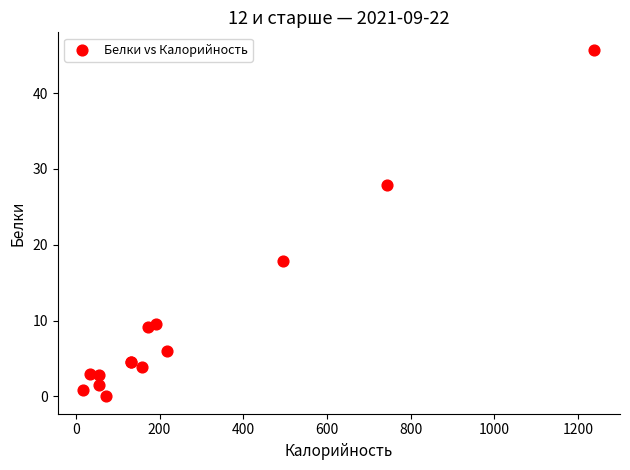

What Y value in the scatter plot is closest to 22?

17.8